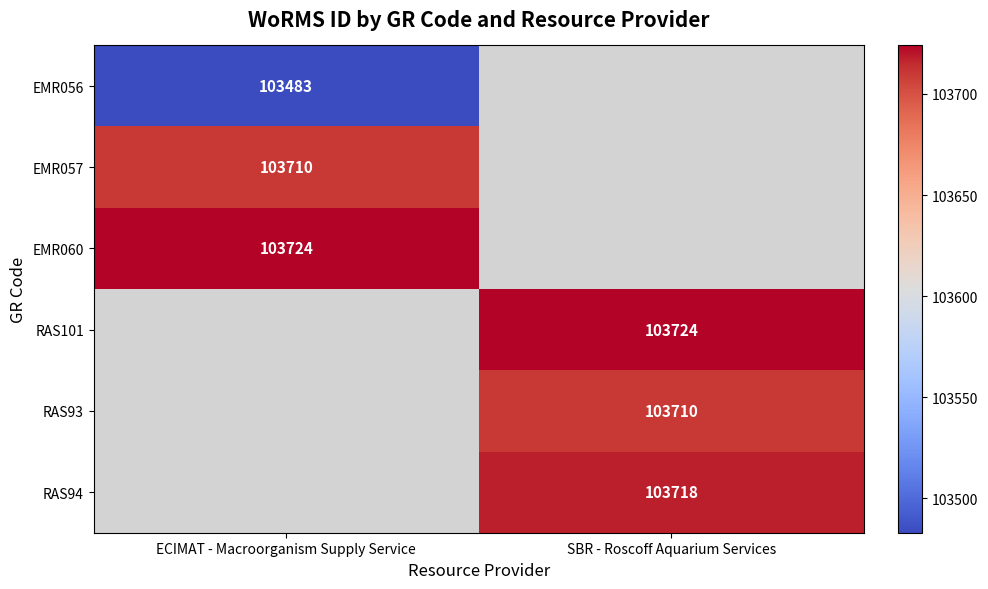

Between SBR - Roscoff Aquarium Services and ECIMAT - Macroorganism Supply Service, which is larger?

ECIMAT - Macroorganism Supply Service